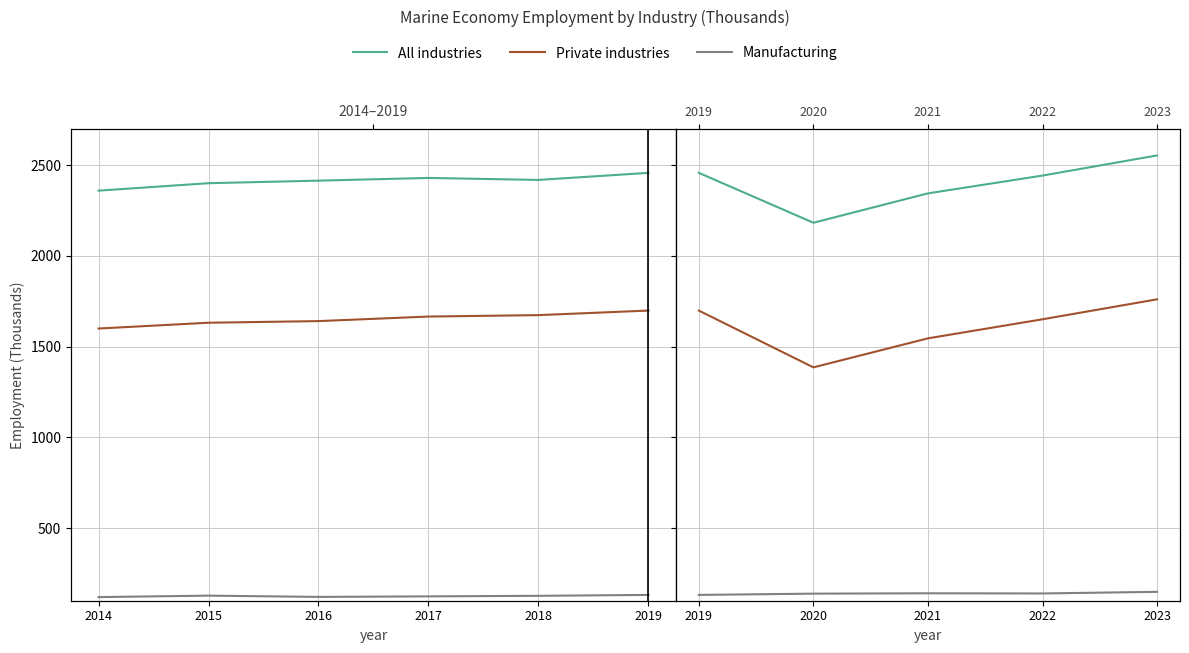

True or false: All industries and Manufacturing cross at least once.

False